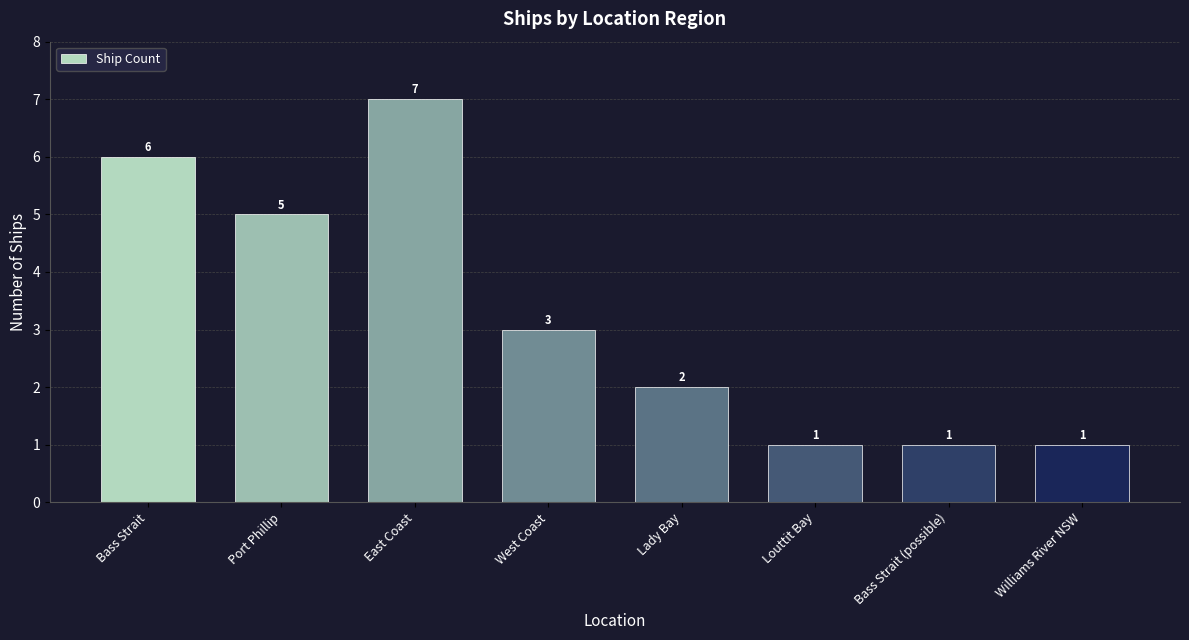

Where does the data first go above 3?

Bass Strait